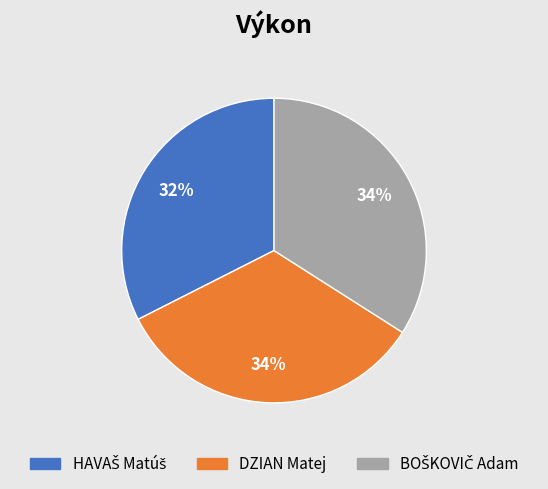

To the nearest percent, what is the difference between the largest and smallest slice percentages?

2%